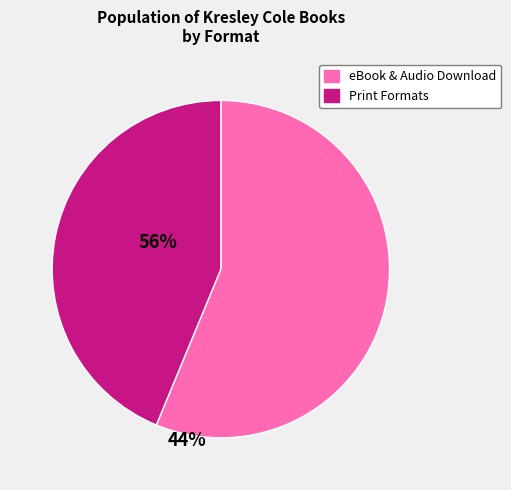

Is there any slice that represents more than half of the pie?

Yes